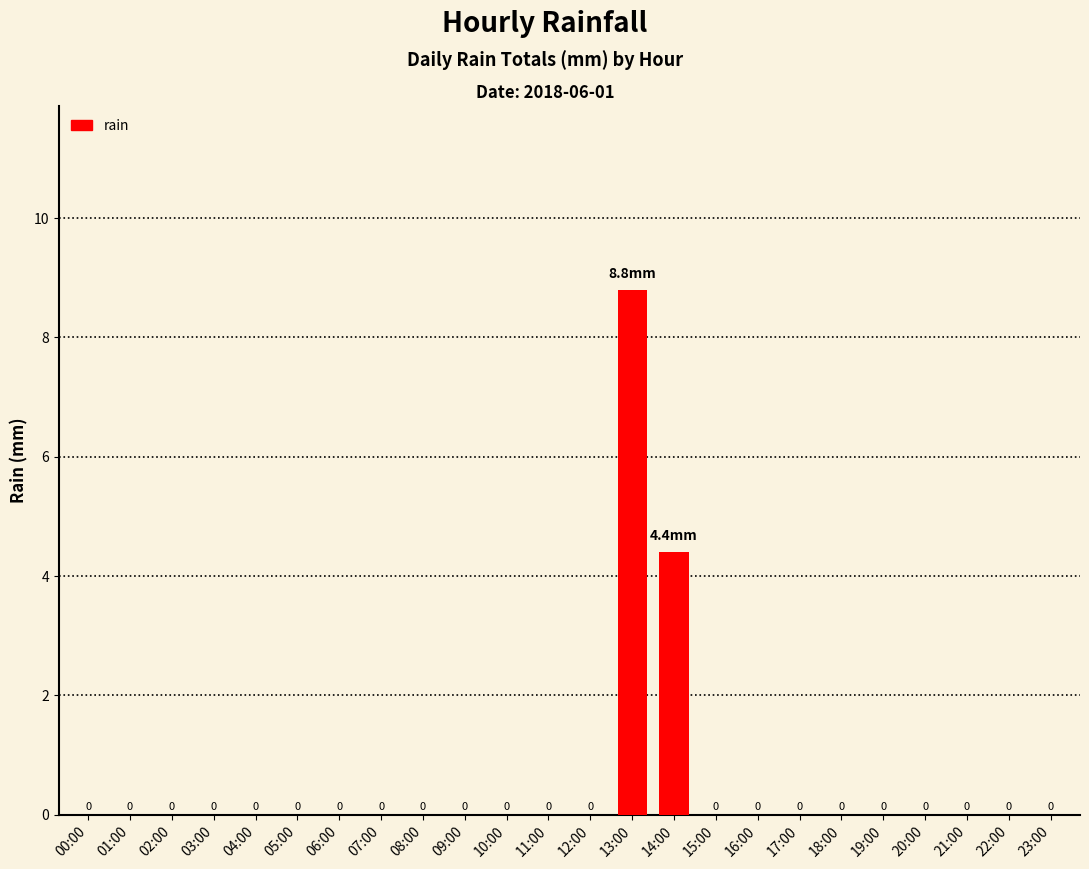

Is it true that the value at 09:00 is 0.0?

True